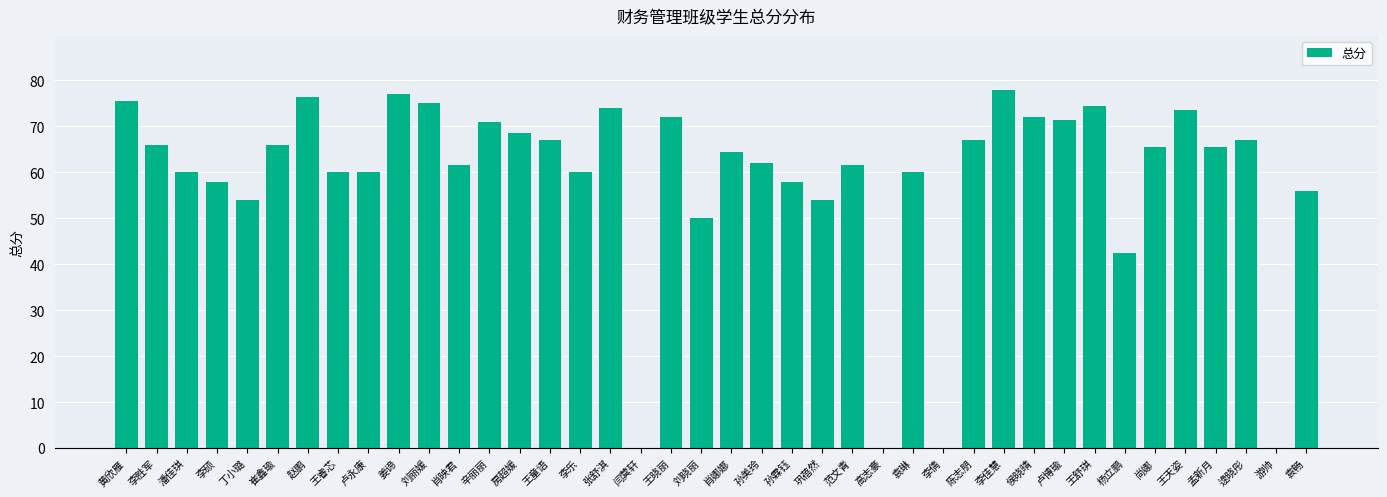

Reading left to right, what are all the values shown in this chart?

75.5	66.0	60.0	58.0	54.0	66.0	76.5	60.0	60.0	77.0	75.0	61.5	71.0	68.5	67.0	60.0	74.0	0.0	72.0	50.0	64.5	62.0	58.0	54.0	61.5	0.0	60.0	0.0	67.0	78.0	72.0	71.5	74.5	42.5	65.5	73.5	65.5	67.0	0.0	56.0